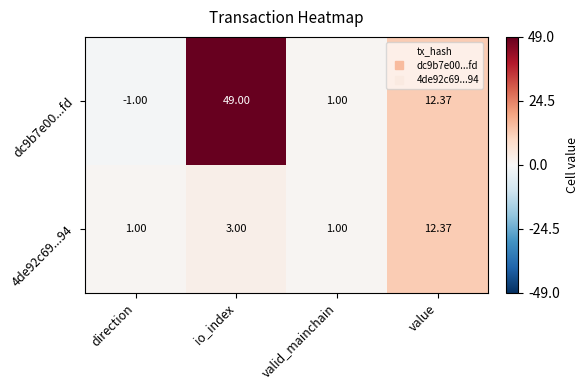

Rank the categories by dc9b7e00...fd value from highest to lowest.

io_index, value, valid_mainchain, direction